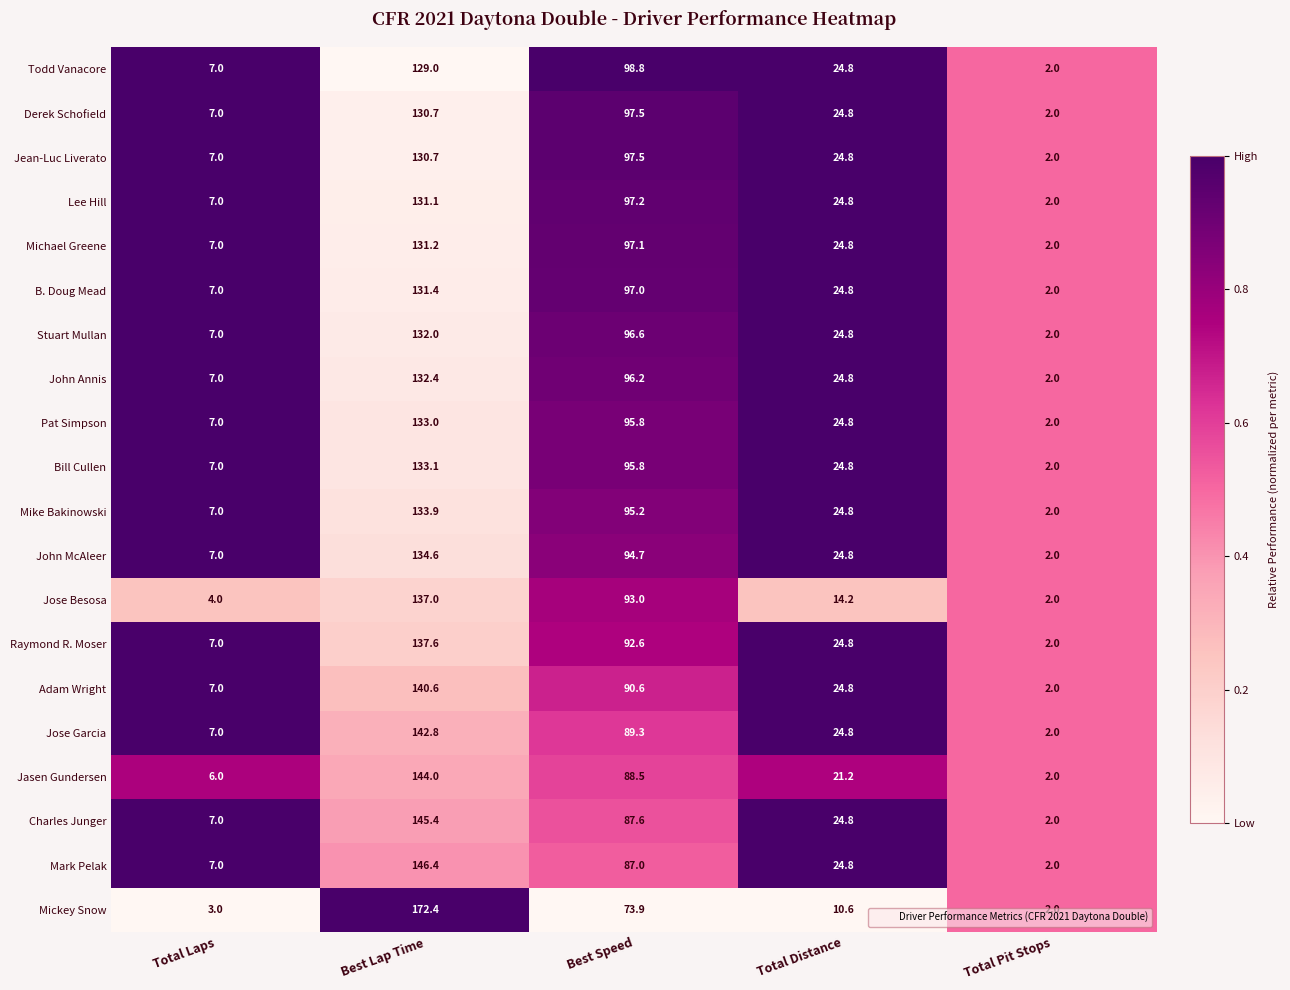

Where does the Jasen Gundersen series first go above 21?

Best Lap Time